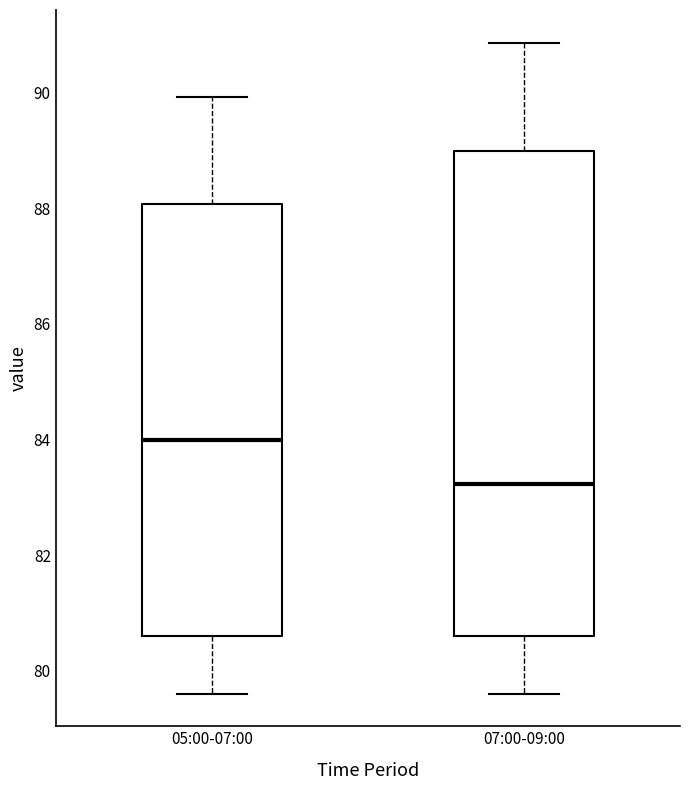

Comparing the boxes themselves (not the whiskers), which one is the tallest?

07:00-09:00